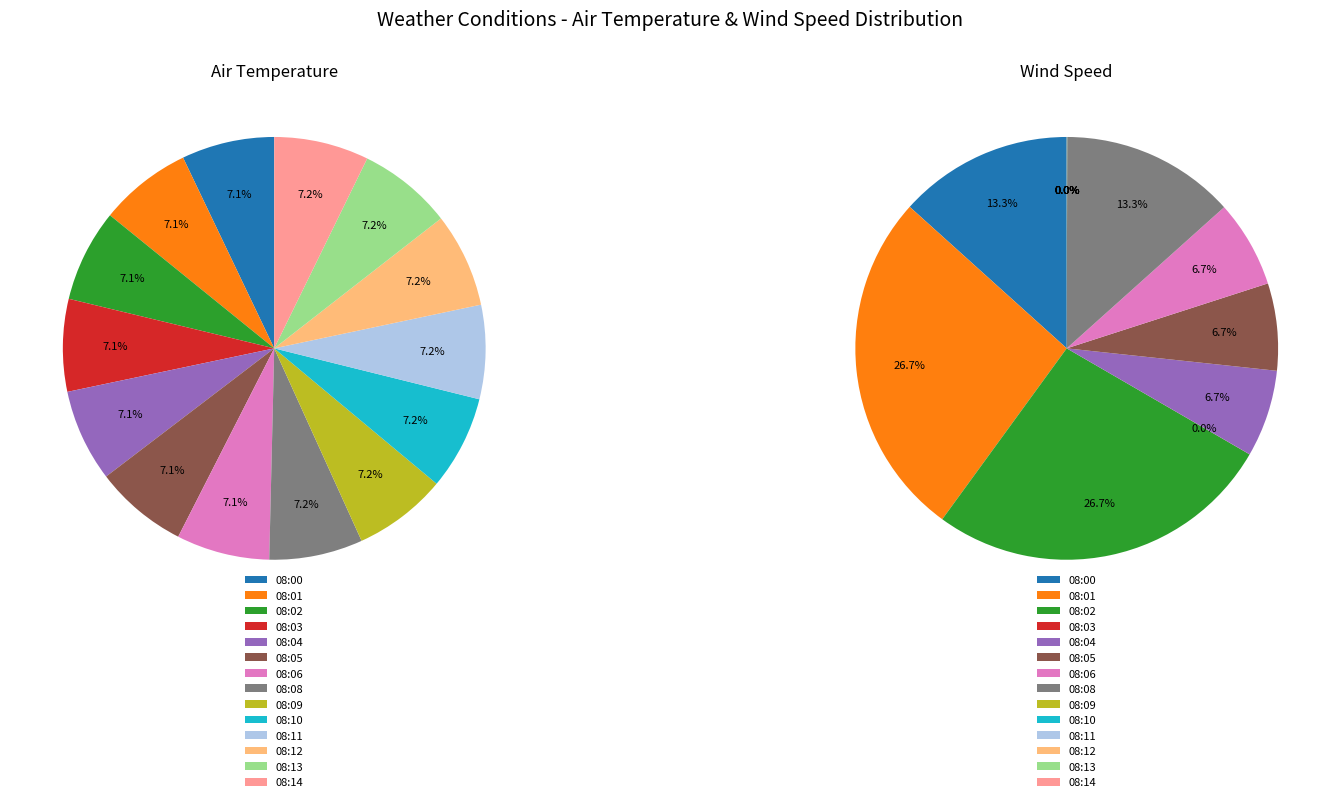

Combined, what portion of the pie is 08:03 and 08:11?

14.3%